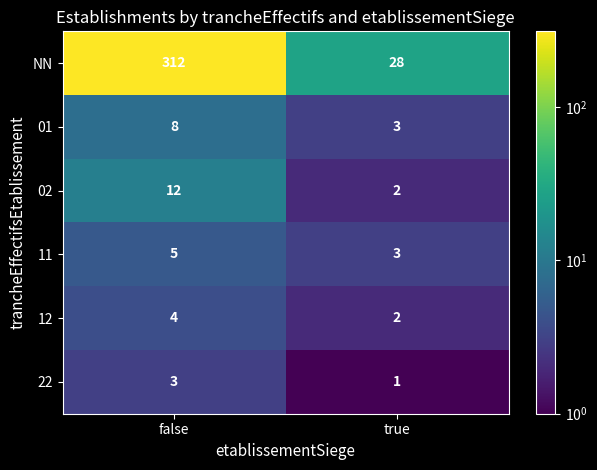

Is the value of 12 at true greater than the value of 22 at true?

Yes